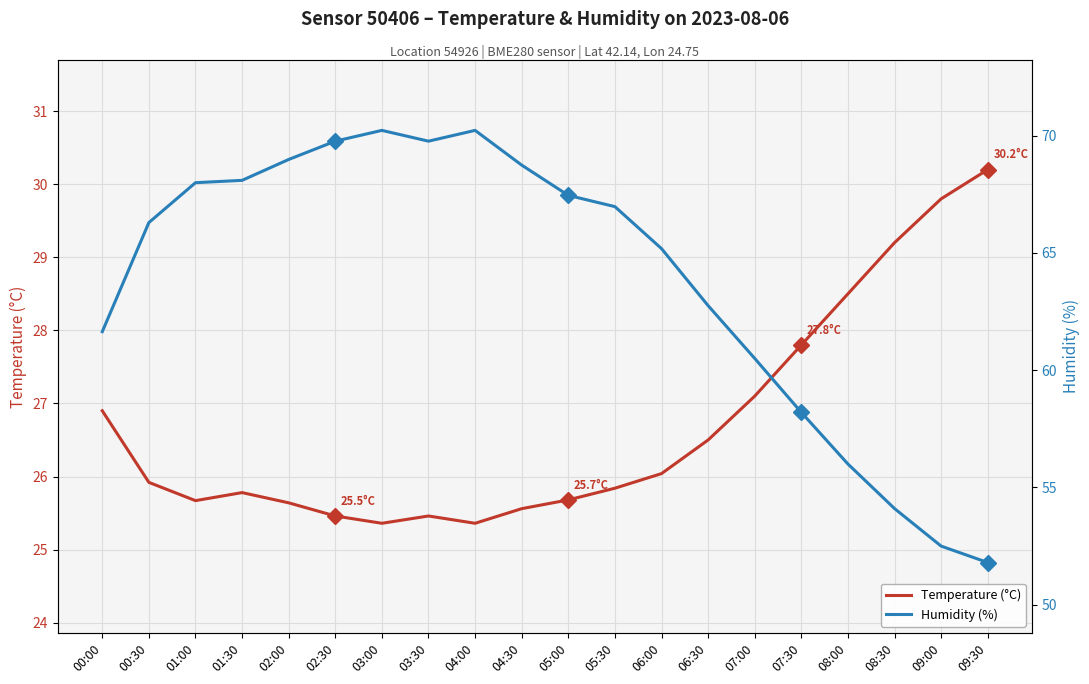

True or false: Humidity (%) has a value of 19.2 at 00:30.

False